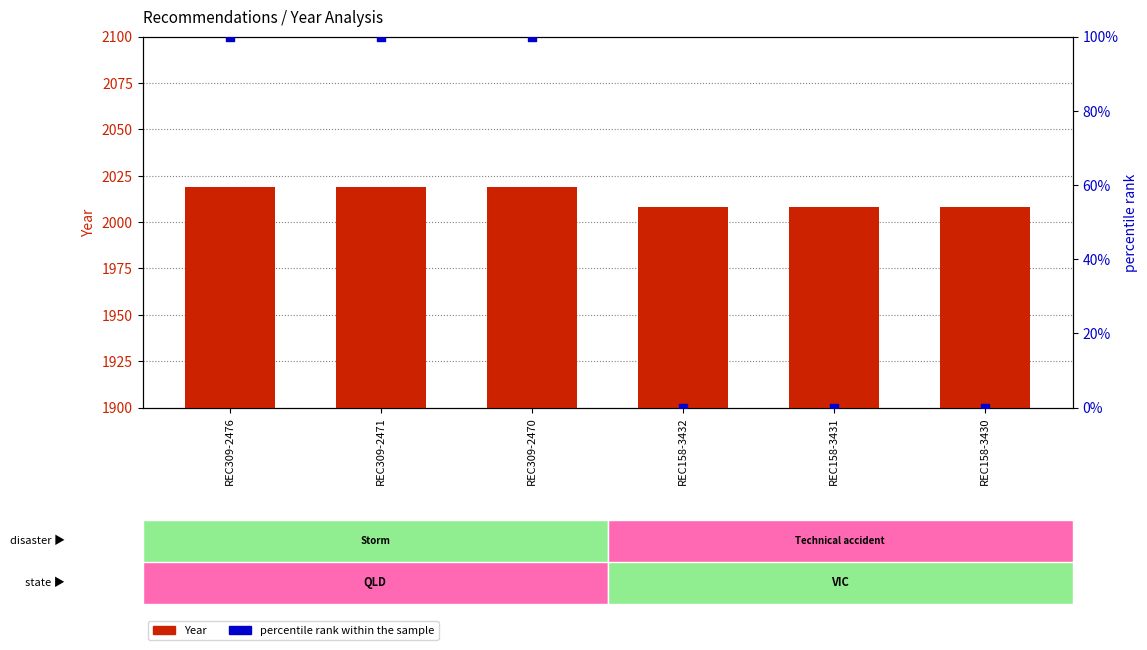

Is the value of Year at REC309-2476 greater than the value of percentile rank within the sample at REC158-3431?

Yes